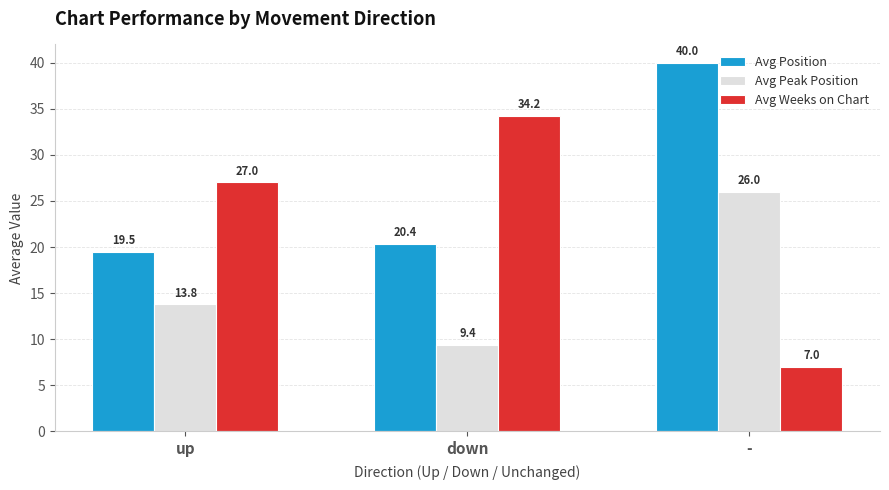

Rank the series by their average value, from lowest to highest.

Avg Peak Position, Avg Weeks on Chart, Avg Position